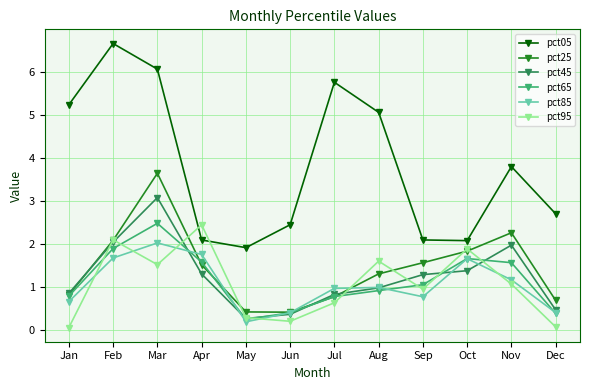

True or false: pct05 and pct65 cross at least once.

False